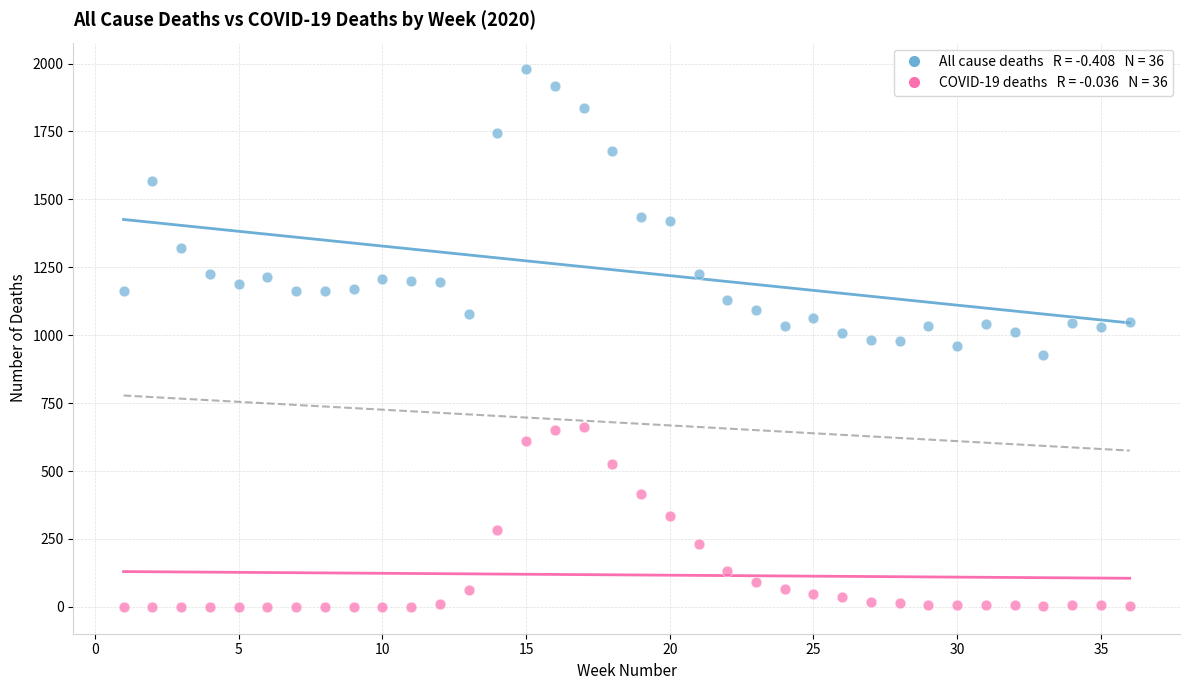

Across all data points, what is the range of X values (max minus min)?

35